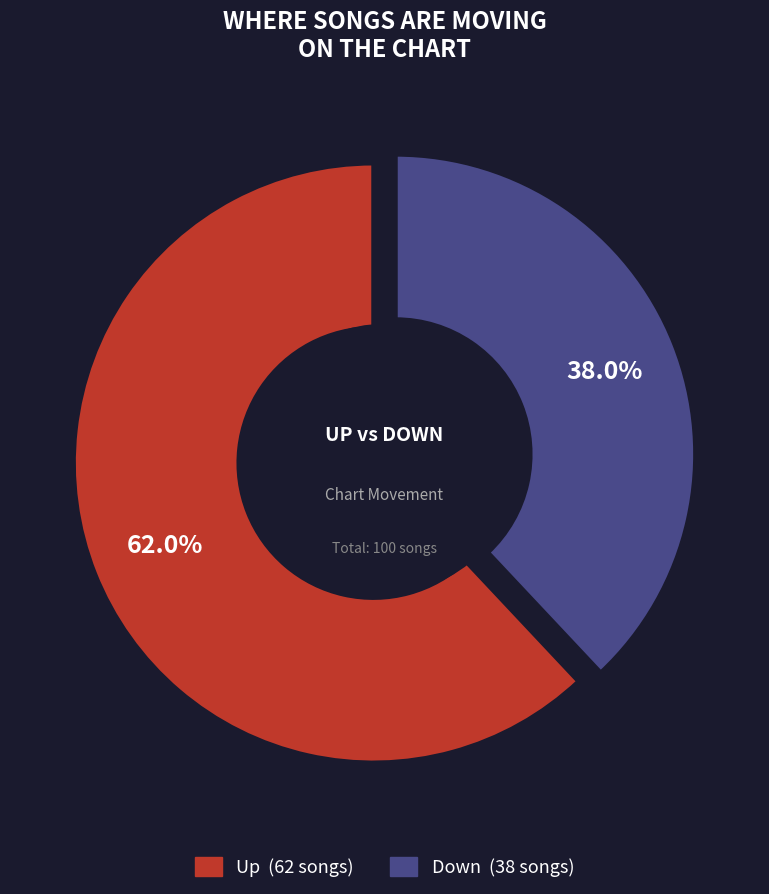

Does any single category account for the majority?

Yes